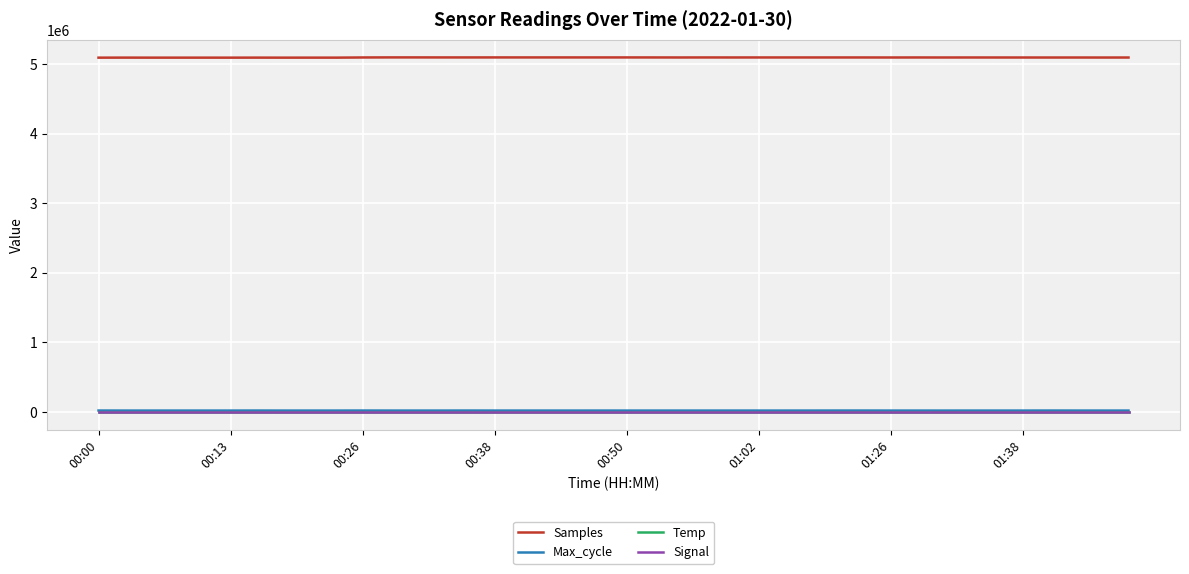

True or false: Samples and Max_cycle cross at least once.

False